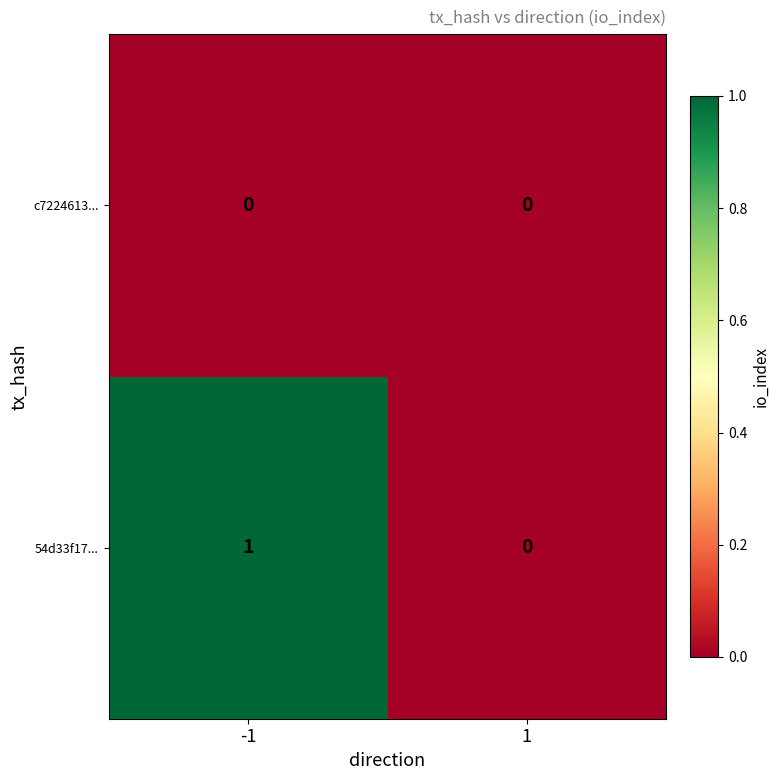

Reading left to right, extract all data points from this chart.

c7224613...: 0	0
54d33f17...: 1	0